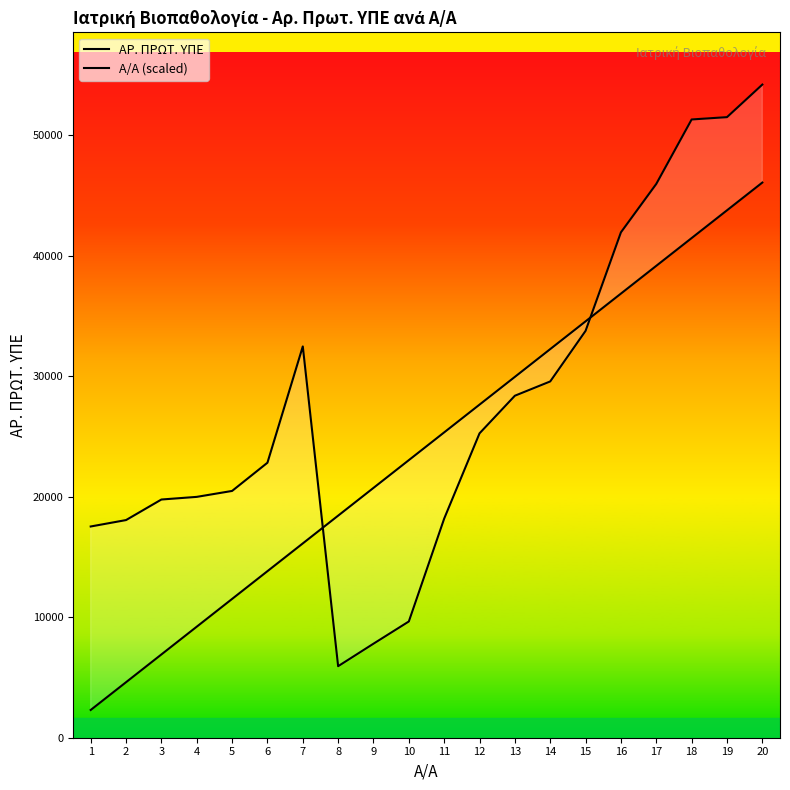

The ΑΡ. ΠΡΩΤ. ΥΠΕ series shows 4628.1 at 9. True or false?

False